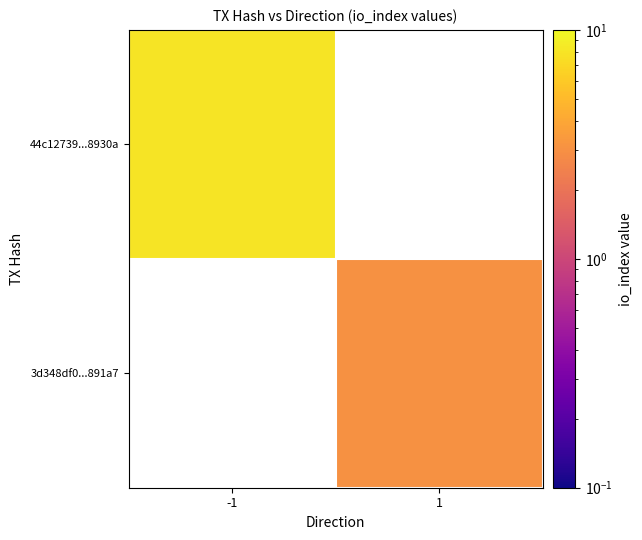

The 3d348df0...891a7 series shows 1.1 at 1. True or false?

False